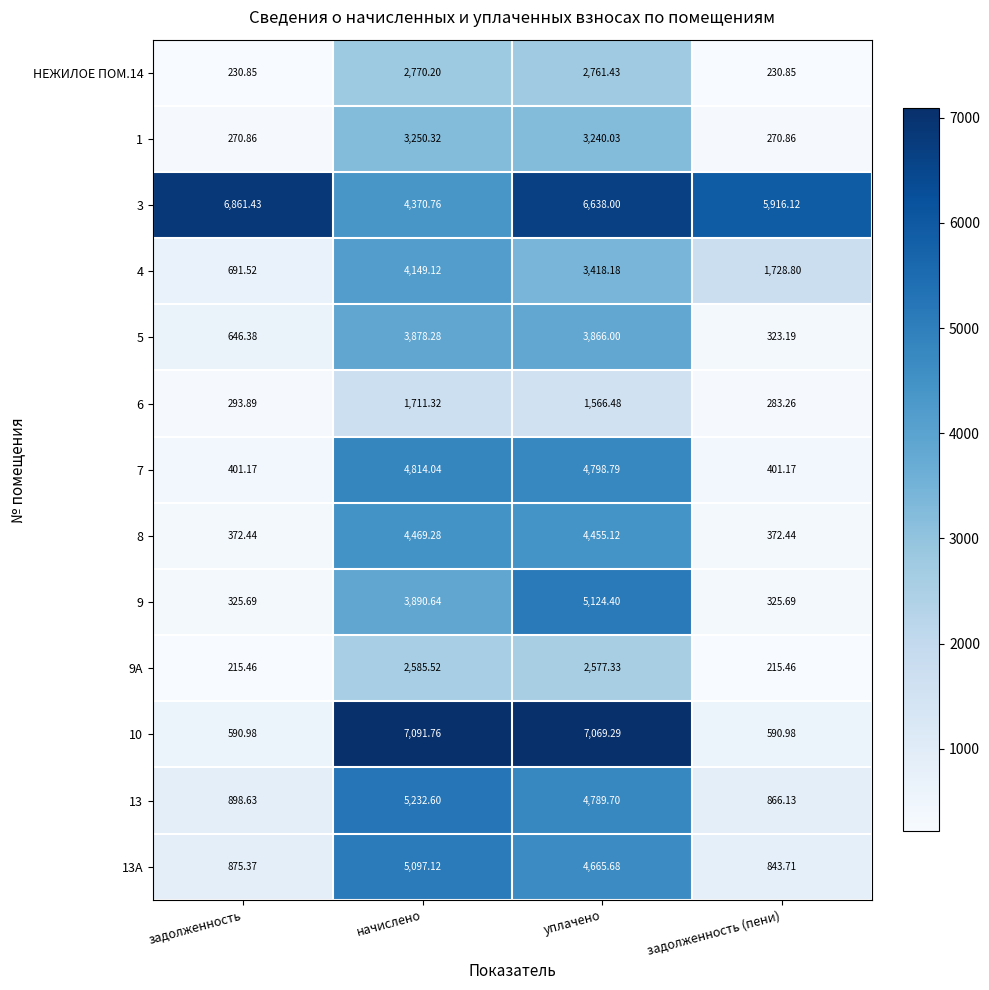

At which label does 13 reach its minimum?

задолженность (пени)